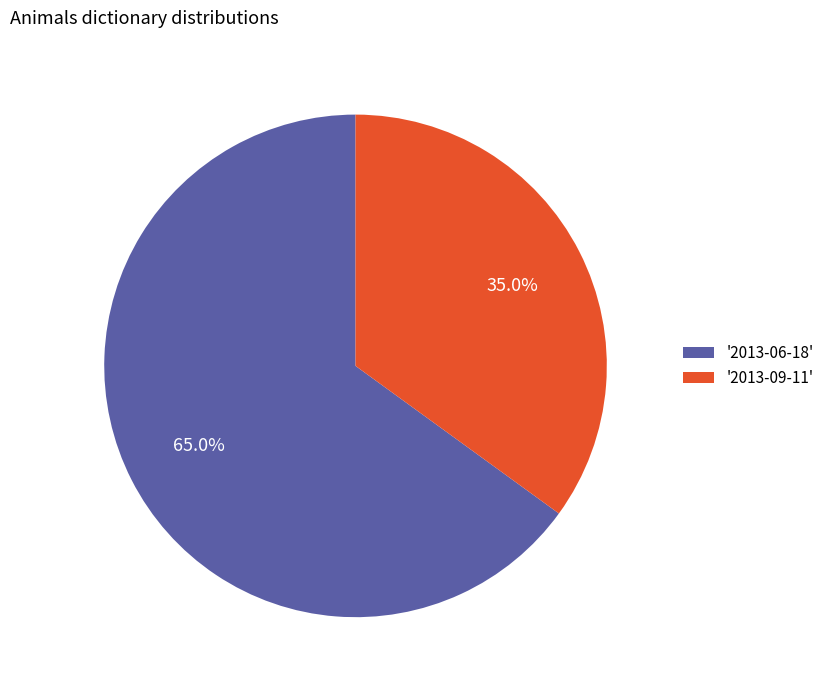

What is the ratio of the value at '2013-06-18' to the value at '2013-09-11'?

1.9